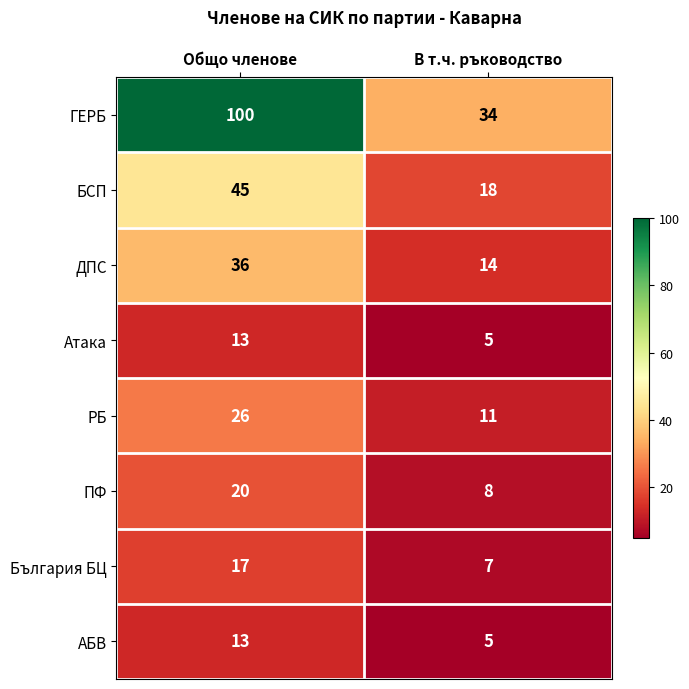

True or false: ДПС has a value of 14 at В т.ч. ръководство.

True